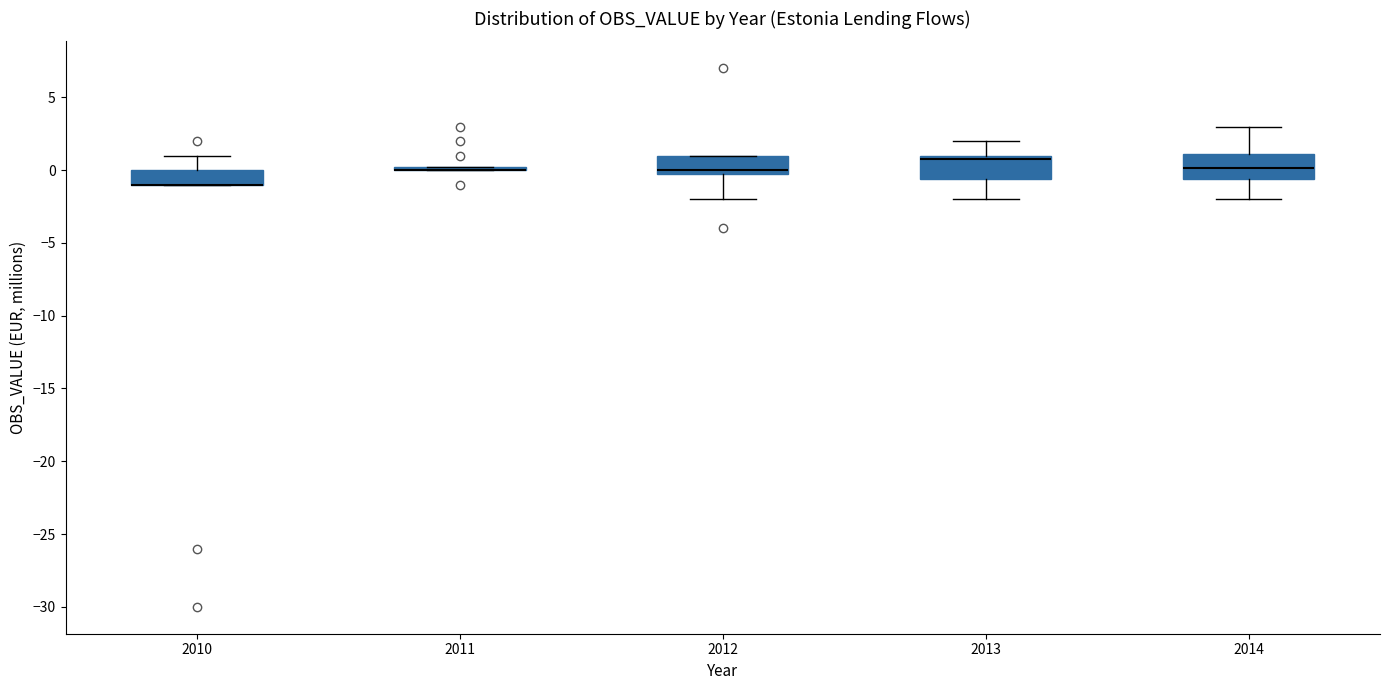

Where is the lower edge of the box at x = 2012 on the y-axis? The values are not printed on the chart, so give them approximately, as read against the axis.

-0.5